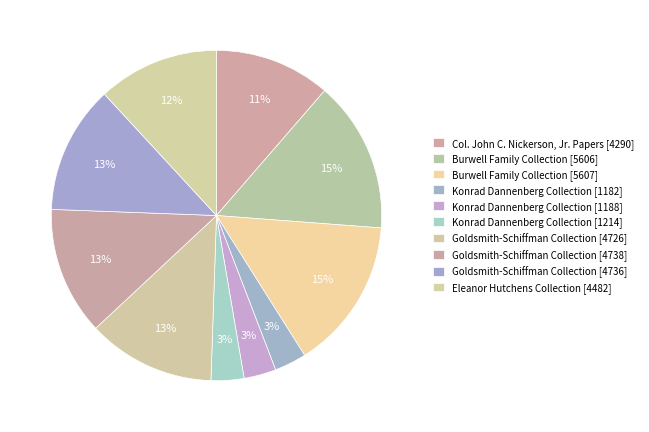

To the nearest percent, what portion does Konrad Dannenberg Collection [1188] represent?

3%